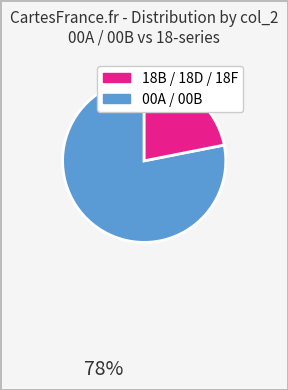

Is there any slice that represents more than half of the pie?

Yes